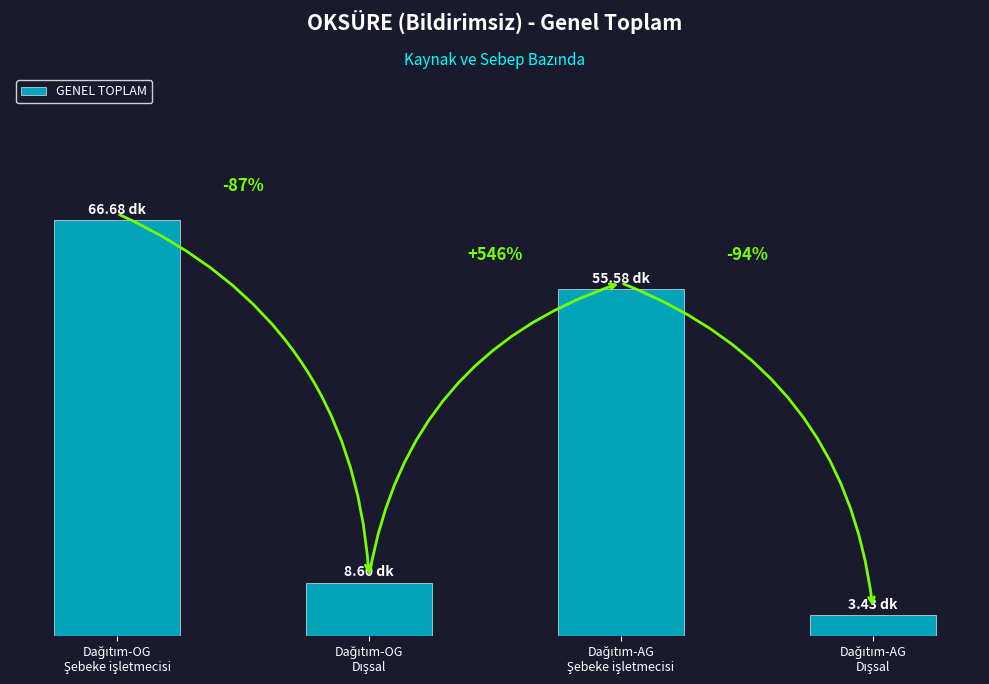

Are the bars horizontal?

No